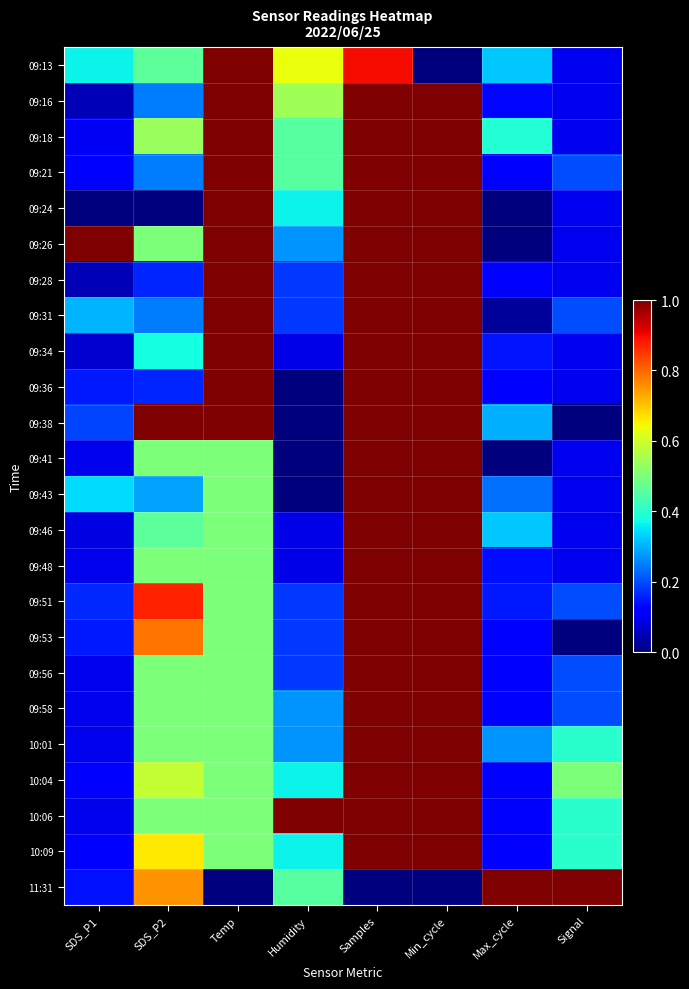

Reading right to left, transcribe all the data shown in this chart.

09:13: Signal=0.1	Max_cycle=0.3	Min_cycle=0.0	Samples=0.9	Humidity=0.6	Temp=1.0	SDS_P2=0.5	SDS_P1=0.4
09:16: Signal=0.1	Max_cycle=0.1	Min_cycle=1.0	Samples=1.0	Humidity=0.5	Temp=1.0	SDS_P2=0.2	SDS_P1=0.0
09:18: Signal=0.1	Max_cycle=0.4	Min_cycle=1.0	Samples=1.0	Humidity=0.5	Temp=1.0	SDS_P2=0.5	SDS_P1=0.1
09:21: Signal=0.2	Max_cycle=0.1	Min_cycle=1.0	Samples=1.0	Humidity=0.5	Temp=1.0	SDS_P2=0.2	SDS_P1=0.1
09:24: Signal=0.1	Max_cycle=0.0	Min_cycle=1.0	Samples=1.0	Humidity=0.4	Temp=1.0	SDS_P2=0.0	SDS_P1=0.0
09:26: Signal=0.1	Max_cycle=0.0	Min_cycle=1.0	Samples=1.0	Humidity=0.3	Temp=1.0	SDS_P2=0.5	SDS_P1=1.0
09:28: Signal=0.1	Max_cycle=0.1	Min_cycle=1.0	Samples=1.0	Humidity=0.2	Temp=1.0	SDS_P2=0.2	SDS_P1=0.0
09:31: Signal=0.2	Max_cycle=0.0	Min_cycle=1.0	Samples=1.0	Humidity=0.2	Temp=1.0	SDS_P2=0.2	SDS_P1=0.3
09:34: Signal=0.1	Max_cycle=0.1	Min_cycle=1.0	Samples=1.0	Humidity=0.1	Temp=1.0	SDS_P2=0.4	SDS_P1=0.1
09:36: Signal=0.1	Max_cycle=0.1	Min_cycle=1.0	Samples=1.0	Humidity=0.0	Temp=1.0	SDS_P2=0.2	SDS_P1=0.2
09:38: Signal=0.0	Max_cycle=0.3	Min_cycle=1.0	Samples=1.0	Humidity=0.0	Temp=1.0	SDS_P2=1.0	SDS_P1=0.2
09:41: Signal=0.1	Max_cycle=0.0	Min_cycle=1.0	Samples=1.0	Humidity=0.0	Temp=0.5	SDS_P2=0.5	SDS_P1=0.1
09:43: Signal=0.1	Max_cycle=0.2	Min_cycle=1.0	Samples=1.0	Humidity=0.0	Temp=0.5	SDS_P2=0.3	SDS_P1=0.3
09:46: Signal=0.1	Max_cycle=0.3	Min_cycle=1.0	Samples=1.0	Humidity=0.1	Temp=0.5	SDS_P2=0.5	SDS_P1=0.1
09:48: Signal=0.1	Max_cycle=0.1	Min_cycle=1.0	Samples=1.0	Humidity=0.1	Temp=0.5	SDS_P2=0.5	SDS_P1=0.1
09:51: Signal=0.2	Max_cycle=0.2	Min_cycle=1.0	Samples=1.0	Humidity=0.2	Temp=0.5	SDS_P2=0.9	SDS_P1=0.2
09:53: Signal=0.0	Max_cycle=0.1	Min_cycle=1.0	Samples=1.0	Humidity=0.2	Temp=0.5	SDS_P2=0.8	SDS_P1=0.2
09:56: Signal=0.2	Max_cycle=0.1	Min_cycle=1.0	Samples=1.0	Humidity=0.2	Temp=0.5	SDS_P2=0.5	SDS_P1=0.1
09:58: Signal=0.2	Max_cycle=0.1	Min_cycle=1.0	Samples=1.0	Humidity=0.3	Temp=0.5	SDS_P2=0.5	SDS_P1=0.1
10:01: Signal=0.4	Max_cycle=0.3	Min_cycle=1.0	Samples=1.0	Humidity=0.3	Temp=0.5	SDS_P2=0.5	SDS_P1=0.1
10:04: Signal=0.5	Max_cycle=0.1	Min_cycle=1.0	Samples=1.0	Humidity=0.4	Temp=0.5	SDS_P2=0.6	SDS_P1=0.1
10:06: Signal=0.4	Max_cycle=0.1	Min_cycle=1.0	Samples=1.0	Humidity=1.0	Temp=0.5	SDS_P2=0.5	SDS_P1=0.1
10:09: Signal=0.4	Max_cycle=0.1	Min_cycle=1.0	Samples=1.0	Humidity=0.4	Temp=0.5	SDS_P2=0.7	SDS_P1=0.1
11:31: Signal=1.0	Max_cycle=1.0	Min_cycle=0.0	Samples=0.0	Humidity=0.5	Temp=0.0	SDS_P2=0.8	SDS_P1=0.1